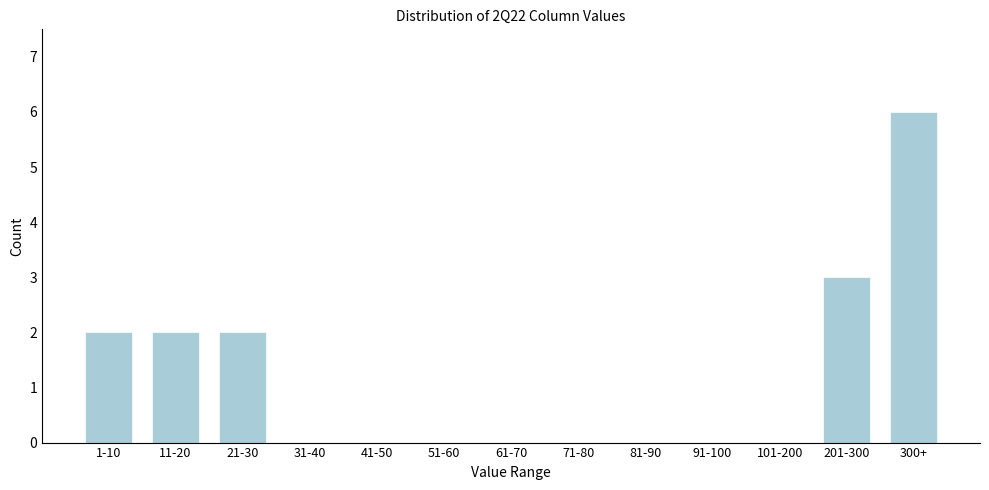

Reading right to left, extract all data points from this chart.

300+=6	201-300=3	101-200=0	91-100=0	81-90=0	71-80=0	61-70=0	51-60=0	41-50=0	31-40=0	21-30=2	11-20=2	1-10=2